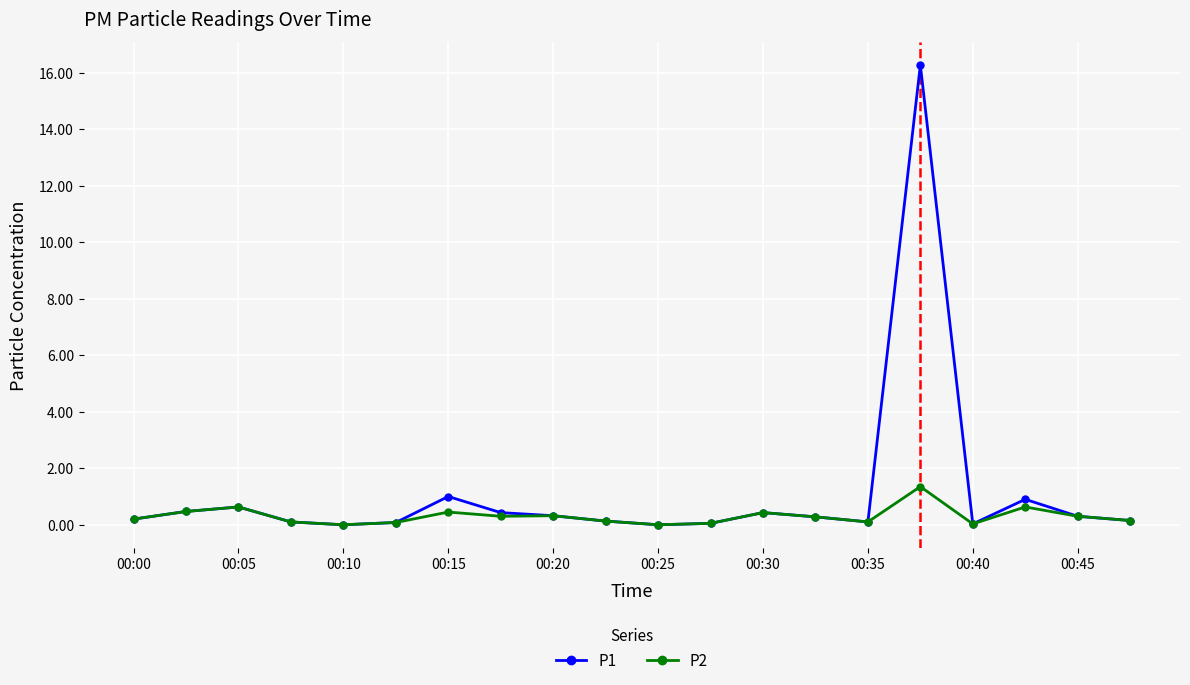

What is the highest value of the P1 series?

16.3